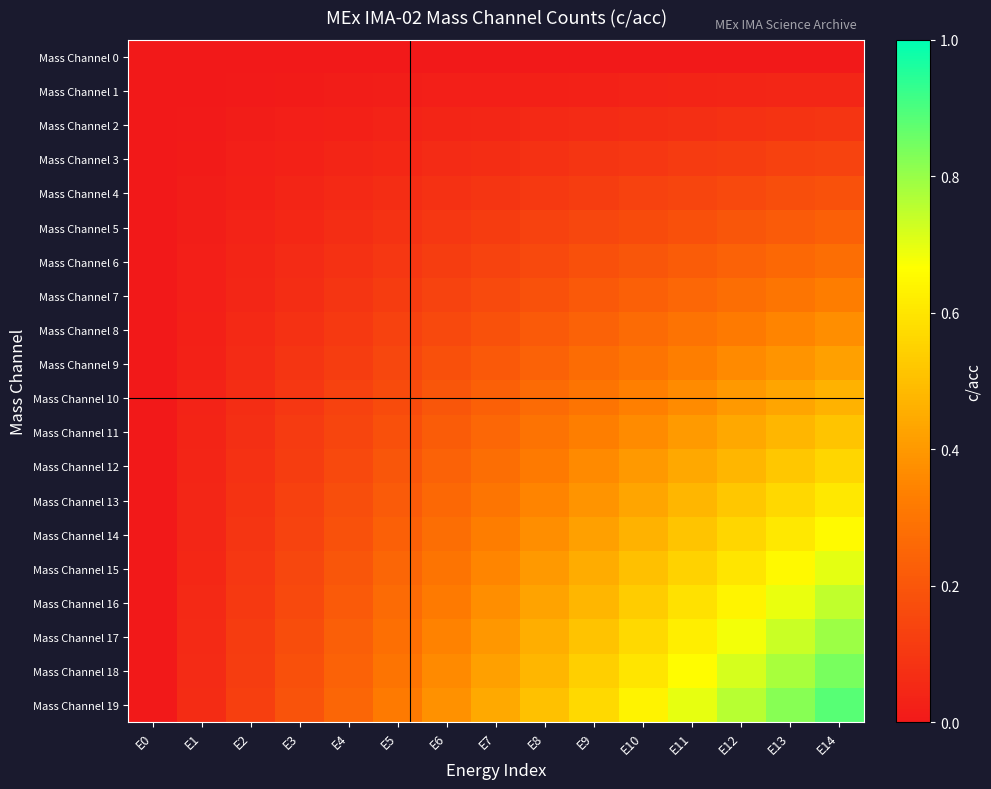

Which series changed the most between E7 and E8?

Mass Channel 19